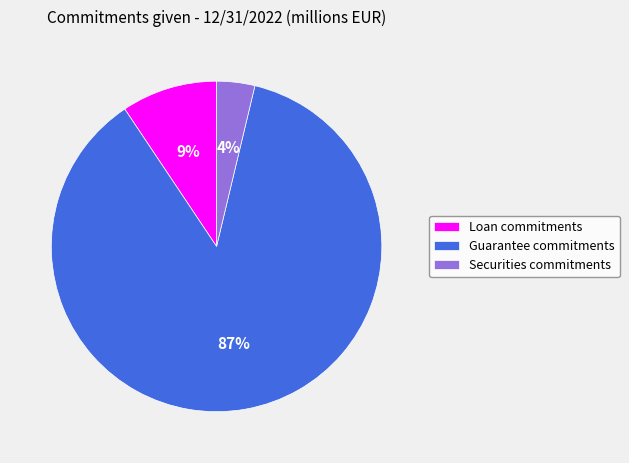

To the nearest percent, what is the difference between the largest and smallest slice percentages?

83%